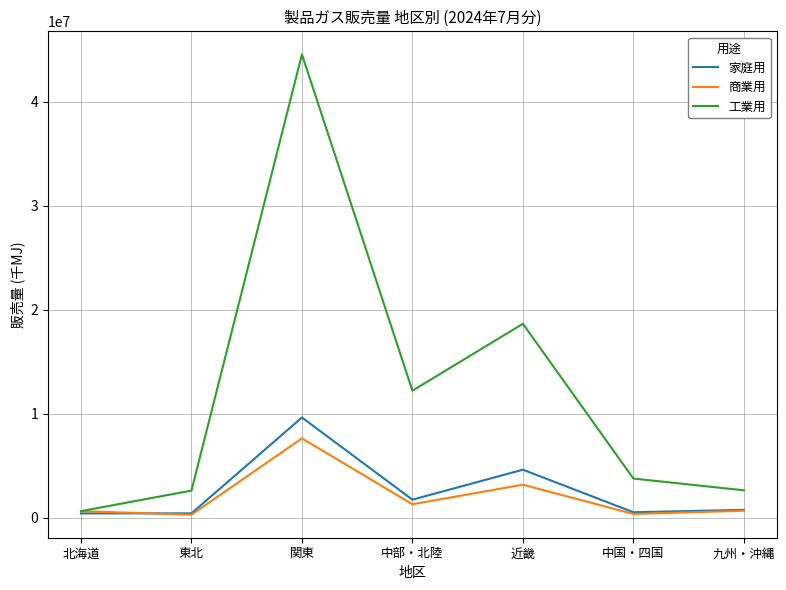

How many categories are shown in the chart?

7